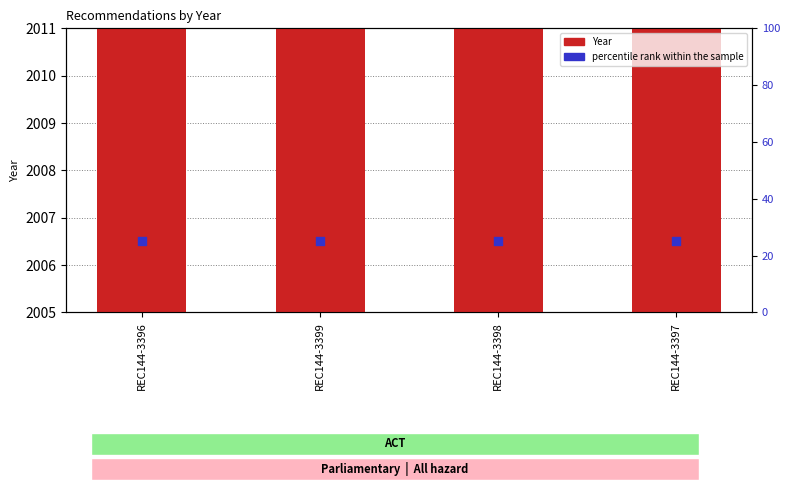

Is the value of Year at REC144-3397 greater than the value of percentile rank within the sample at REC144-3396?

Yes